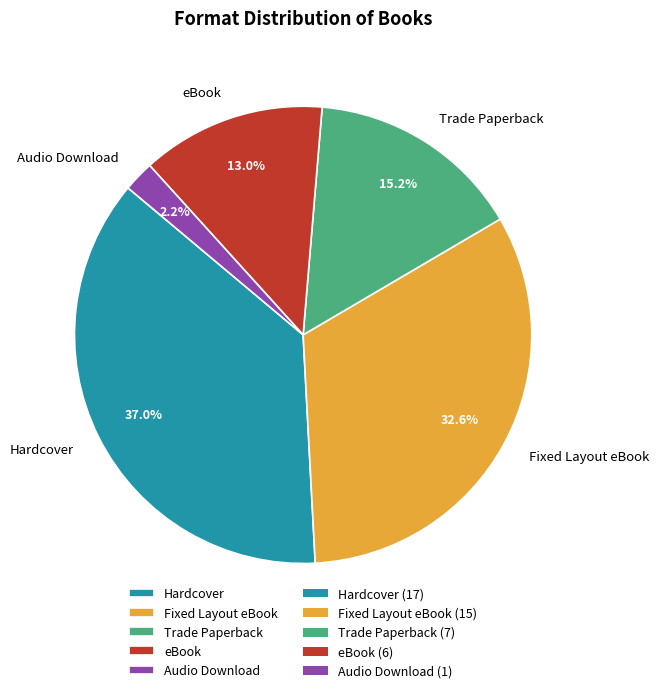

What percentage is NOT represented by Fixed Layout eBook?

67.4%